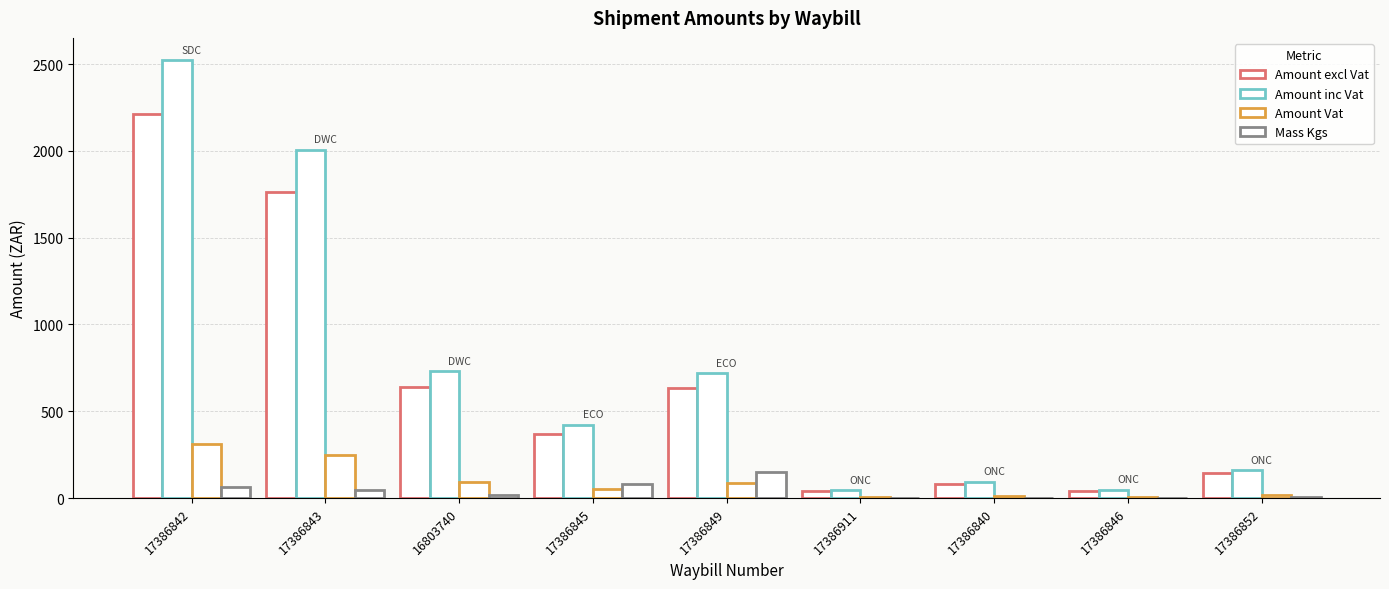

Which series has the largest total across all categories?

Amount inc Vat